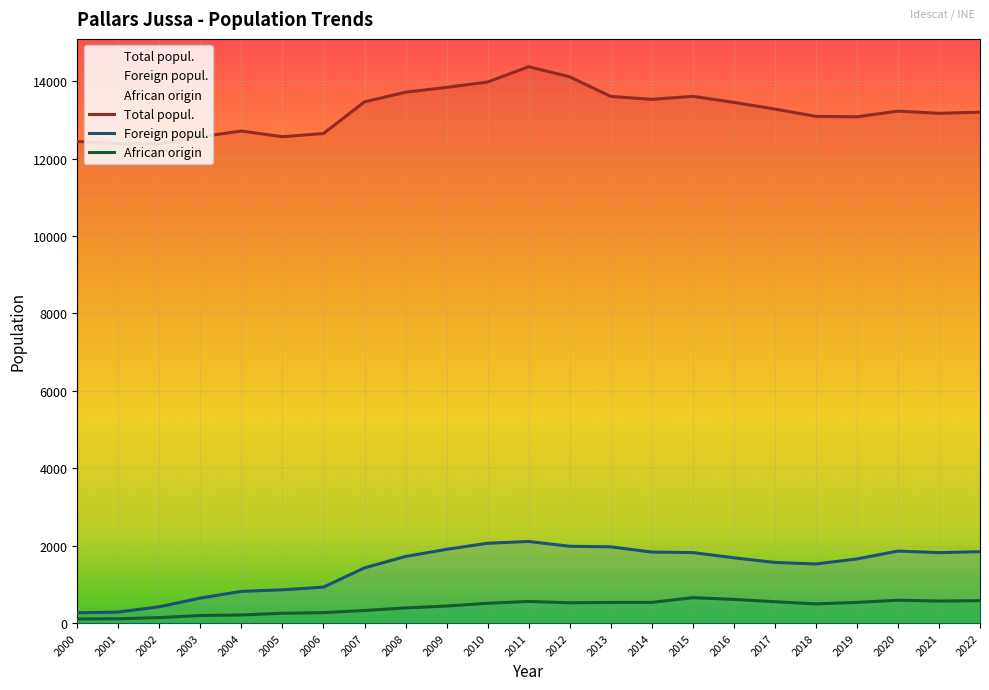

Reading left to right, transcribe all the data shown in this chart.

Total popul.: 2000=12442	2001=12390	2002=12380	2003=12563	2004=12712	2005=12566	2006=12648	2007=13467	2008=13715	2009=13840	2010=13978	2011=14374	2012=14113	2013=13607	2014=13530	2015=13609	2016=13453	2017=13280	2018=13091	2019=13080	2020=13227	2021=13170	2022=13199
Foreign popul.: 2000=265	2001=285	2002=421	2003=646	2004=819	2005=859	2006=929	2007=1426	2008=1721	2009=1905	2010=2062	2011=2108	2012=1984	2013=1969	2014=1835	2015=1821	2016=1686	2017=1566	2018=1526	2019=1657	2020=1860	2021=1820	2022=1843
African origin: 2000=108	2001=110	2002=141	2003=195	2004=209	2005=253	2006=269	2007=325	2008=391	2009=440	2010=511	2011=559	2012=525	2013=533	2014=534	2015=656	2016=612	2017=551	2018=495	2019=534	2020=590	2021=569	2022=578